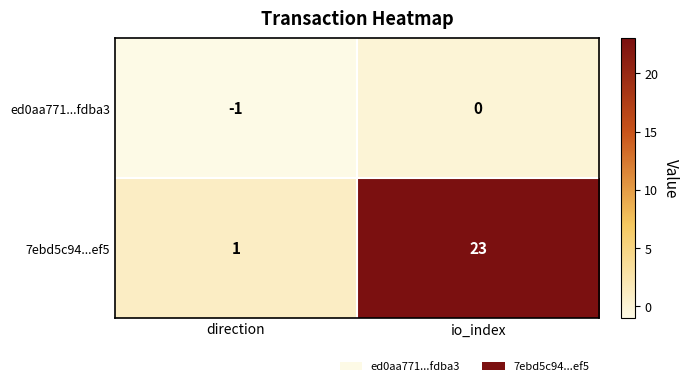

At io_index, list the series in order from smallest to largest.

ed0aa771...fdba3, 7ebd5c94...ef5